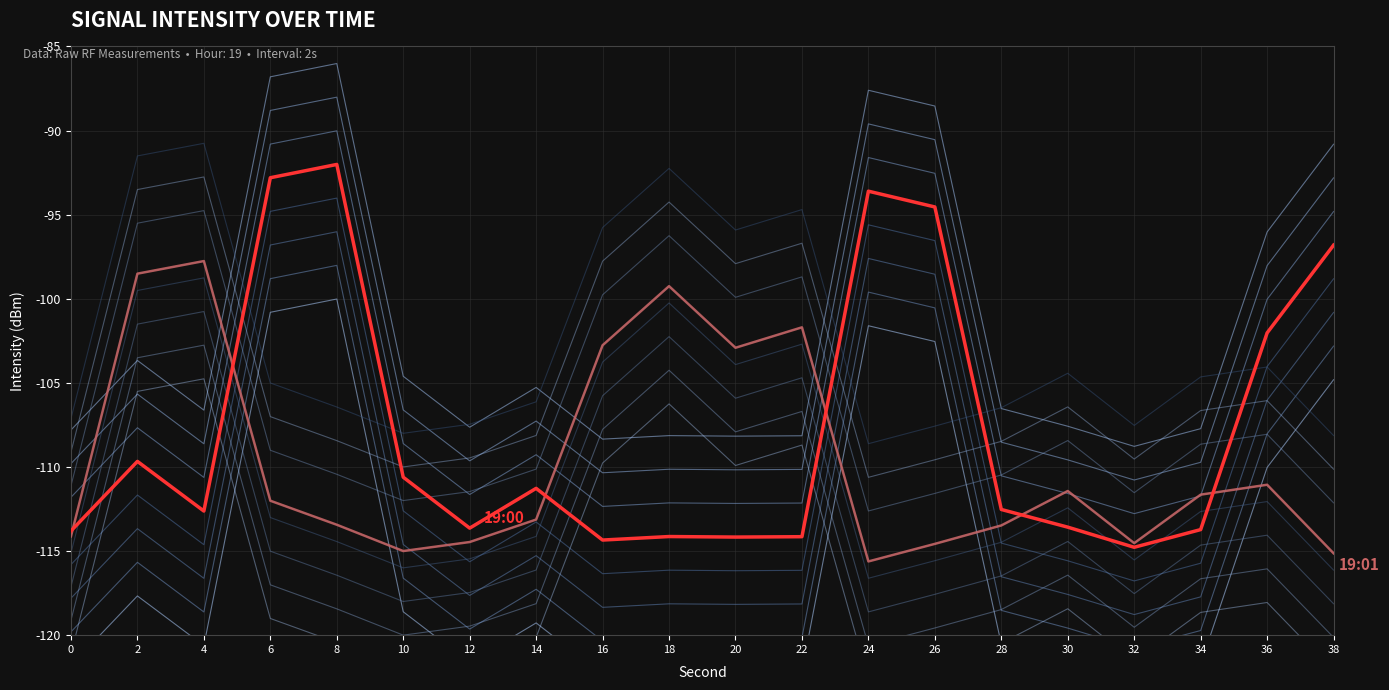

How many data points does each series have?

20